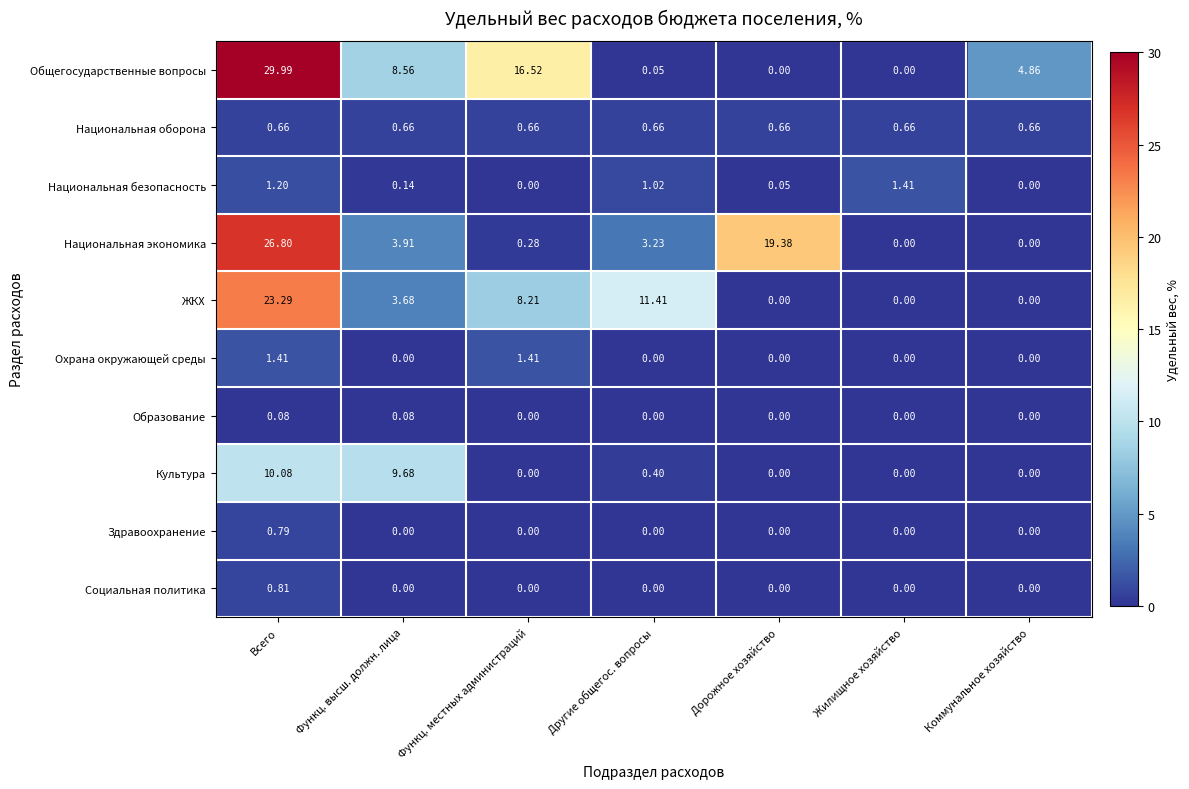

Is the value of Национальная экономика at Функц. местных администраций greater than the value of ЖКХ at Коммунальное хозяйство?

Yes